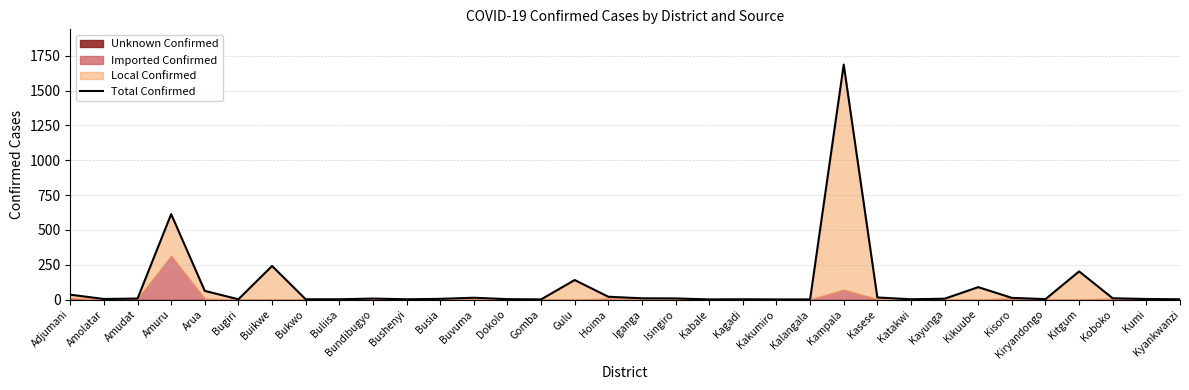

Rank the categories by value from highest to lowest.

Kampala, Amuru, Buikwe, Kitgum, Gulu, Kikuube, Arua, Adjumani, Hoima, Kasese, Buvuma, Kisoro, Iganga, Koboko, Isingiro, Amudat, Bundibugyo, Kayunga, Busia, Amolatar, Kumi, Dokolo, Kiryandongo, Bugiri, Bukwo, Buliisa, Bushenyi, Kagadi, Katakwi, Kyankwanzi, Gomba, Kabale, Kakumiro, Kalangala